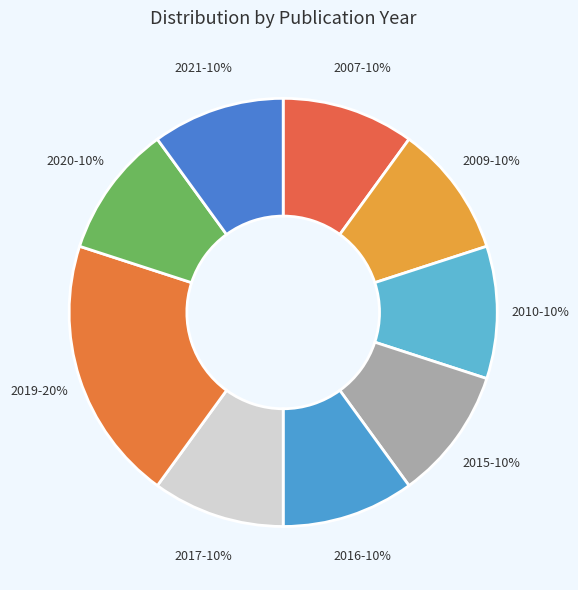

Do 2007 and 2019 together represent more than half of the pie?

No